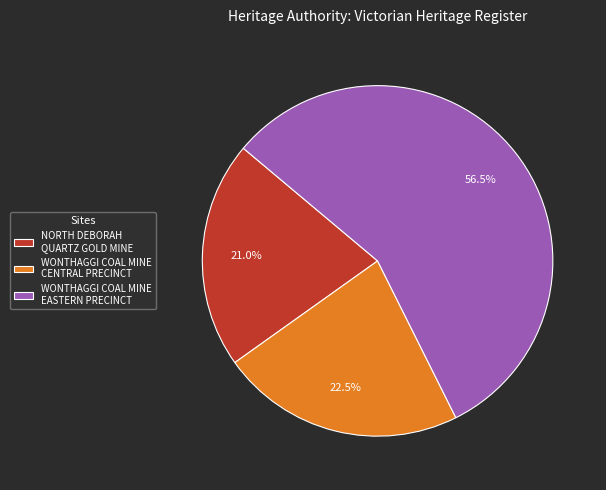

Which slice is the largest?

WONTHAGGI COAL MINE EASTERN PRECINCT